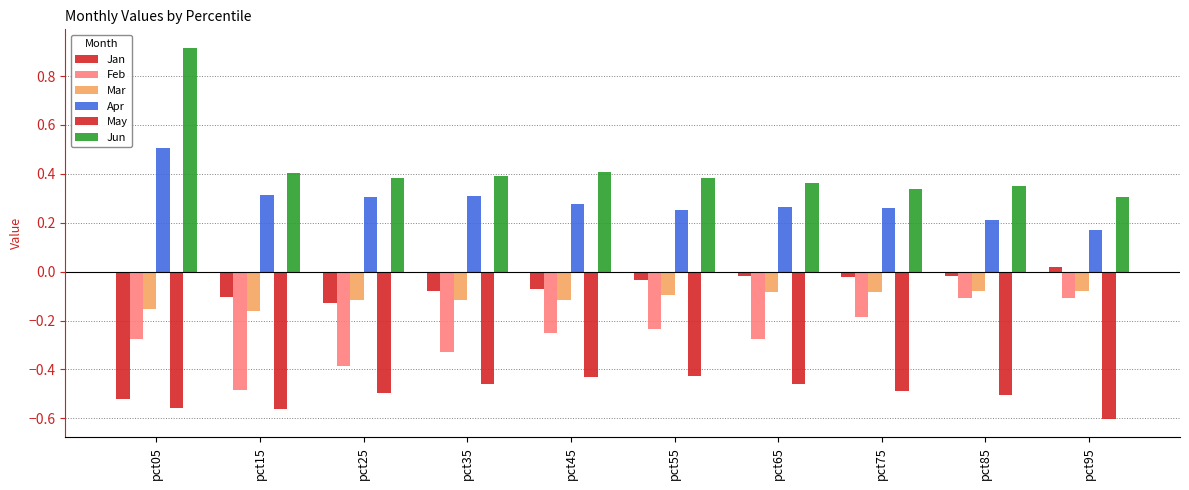

How many data points does each series have?

10